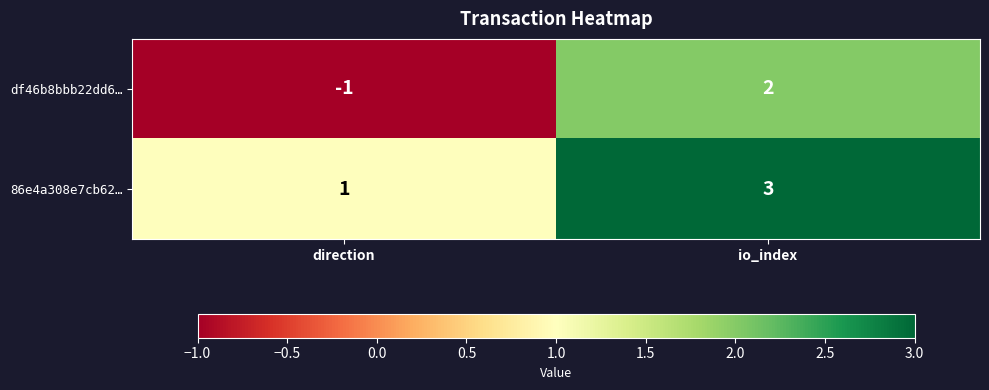

What is the sum of the 86e4a308e7cb62… values at direction and io_index?

4